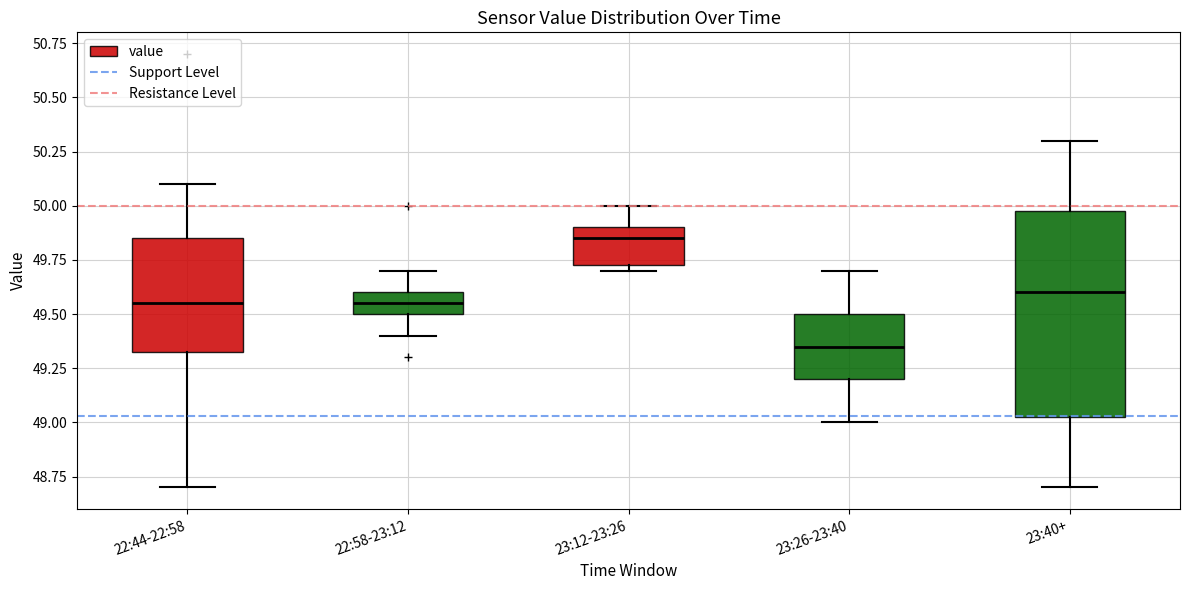

Comparing the boxes themselves (not the whiskers), which one is the tallest?

23:40+